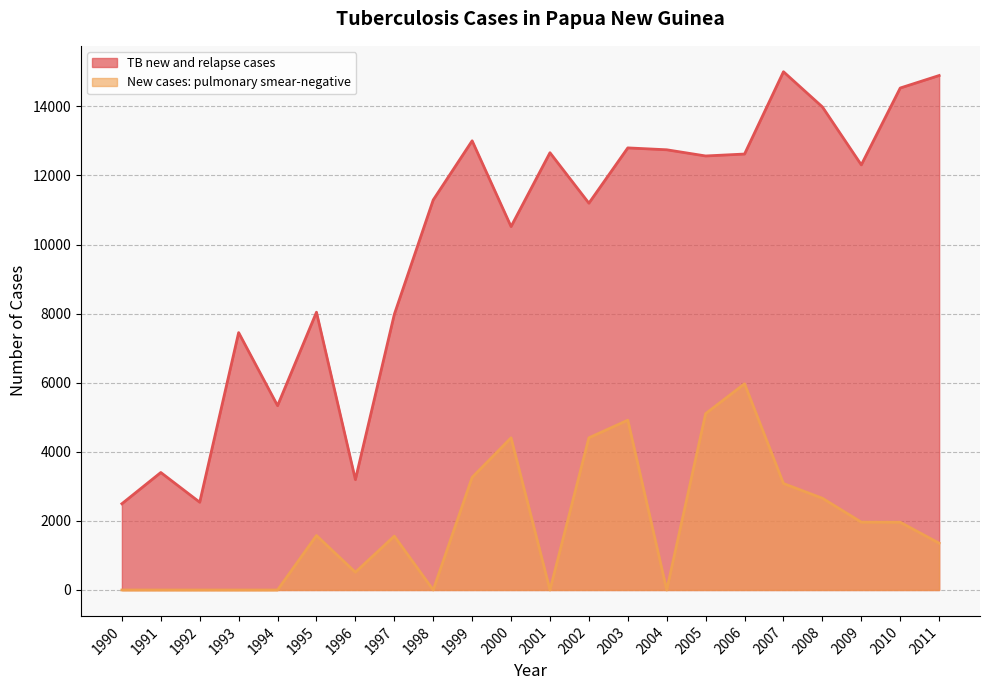

Between 2008 and 1991, which is larger?

2008